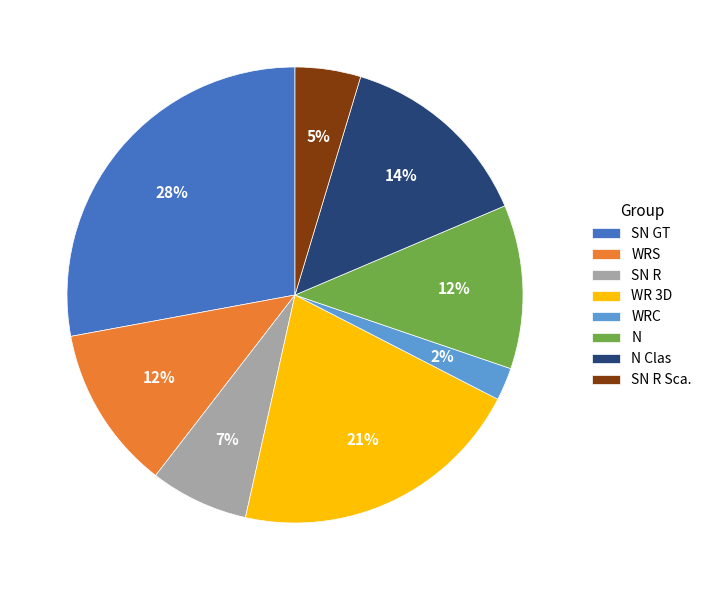

Which slice is the largest?

SN GT